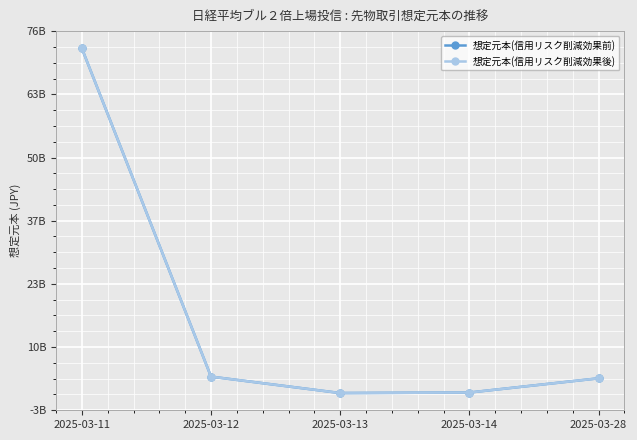

The 想定元本(信用リスク削減効果後) series shows 3672980000 at 2025-03-12. True or false?

True